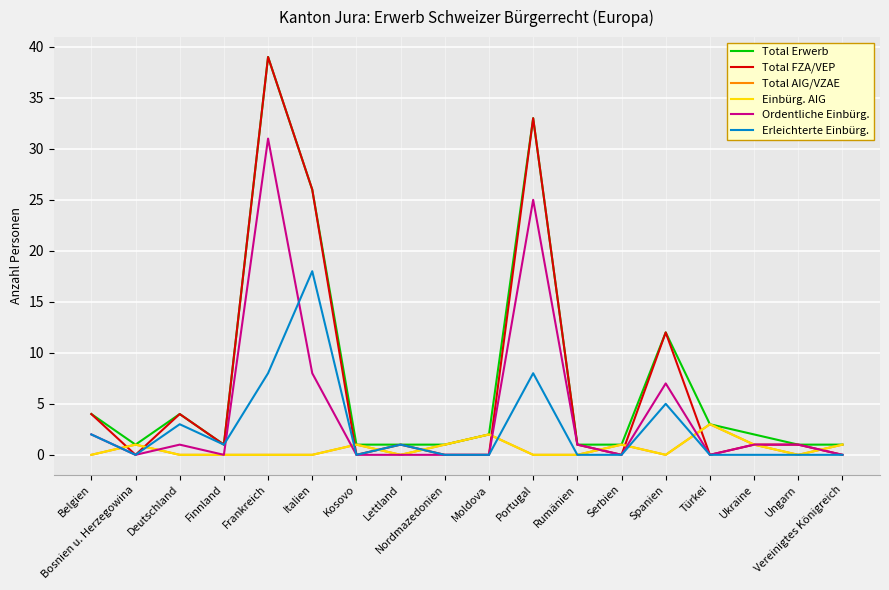

Does the chart display data point markers on the line(s)?

No